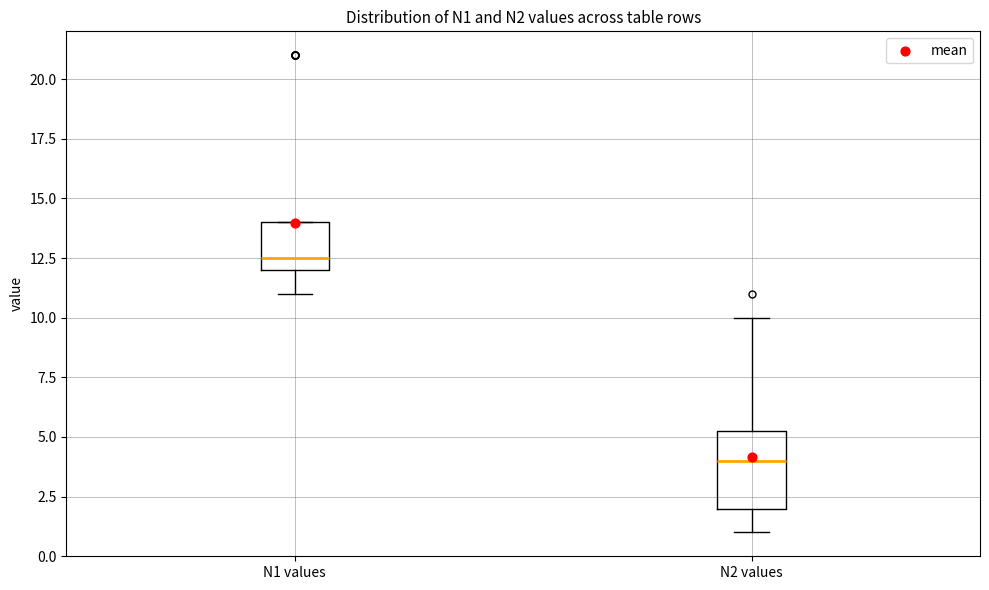

Reading left to right, transcribe this box plot: for each box, give where its median line is, the range the box spans, and where its two whiskers end, as read against the y-axis. The values are not printed on the chart, so give them approximately, as read against the axis.

N1 values: median 12.5, box 12.0 to 14.0, whiskers 11.0 to 14.0
N2 values: median 4.0, box 2.0 to 5.5, whiskers 1.0 to 10.0